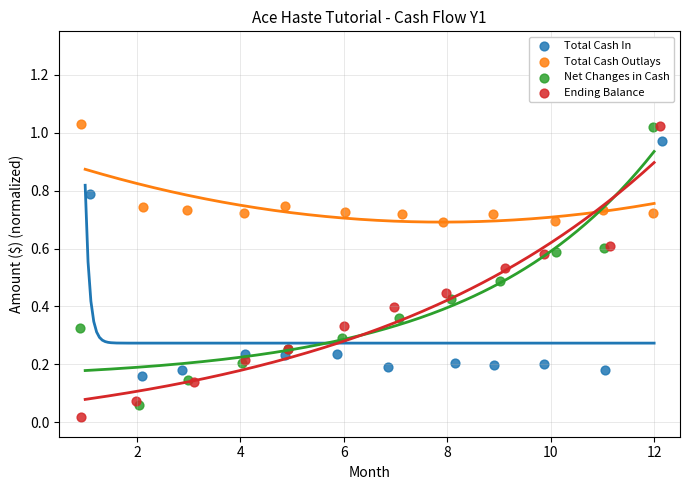

What are all the series names shown in the legend?

Total Cash In, Total Cash Outlays, Net Changes in Cash, Ending Balance